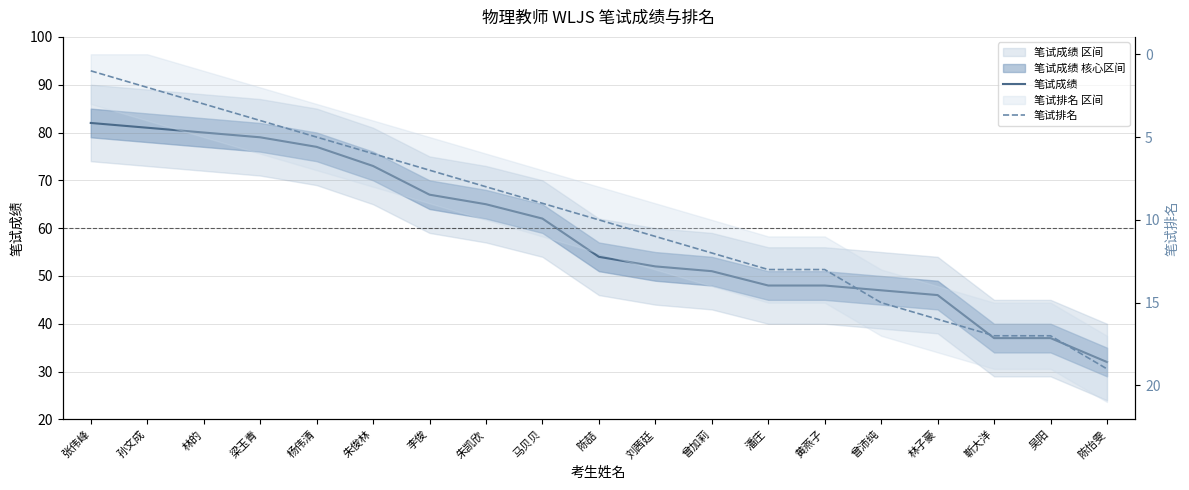

What is the difference between the maximum and second lowest values in the 笔试排名 series?

17